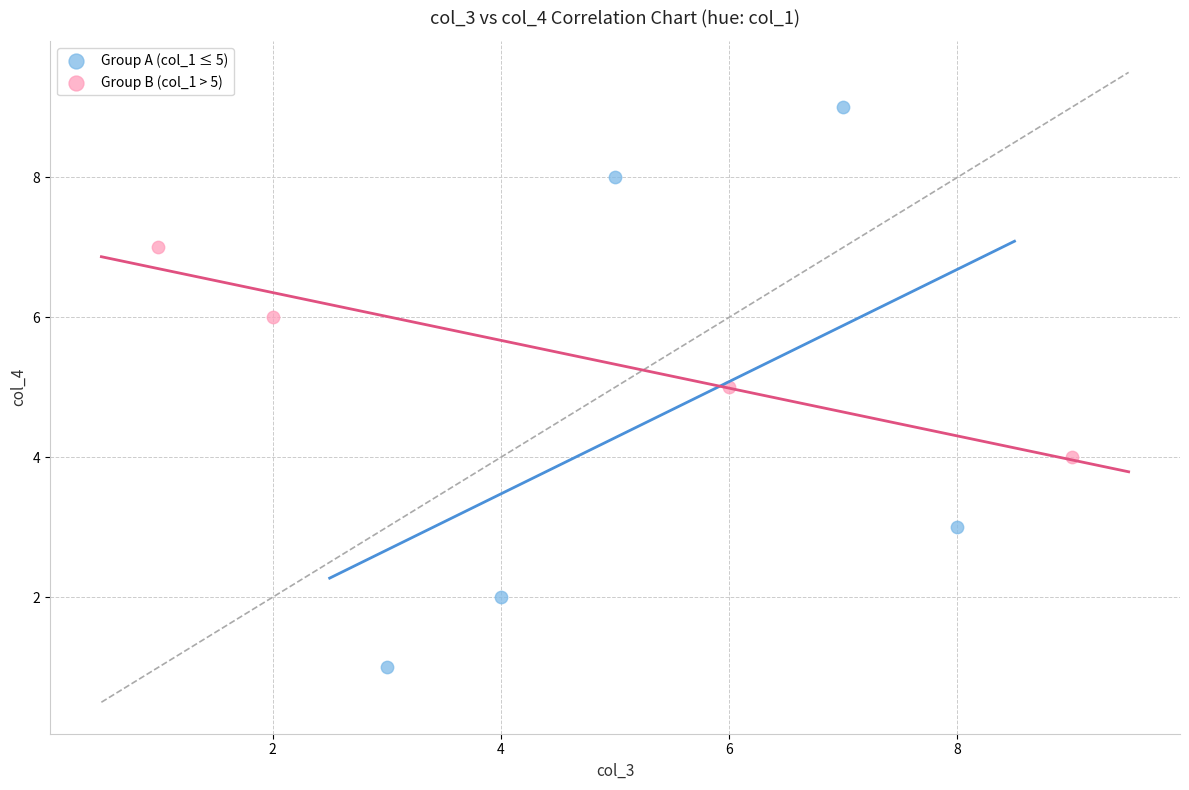

Which series contains the highest Y value?

Group A (col_1 ≤ 5)